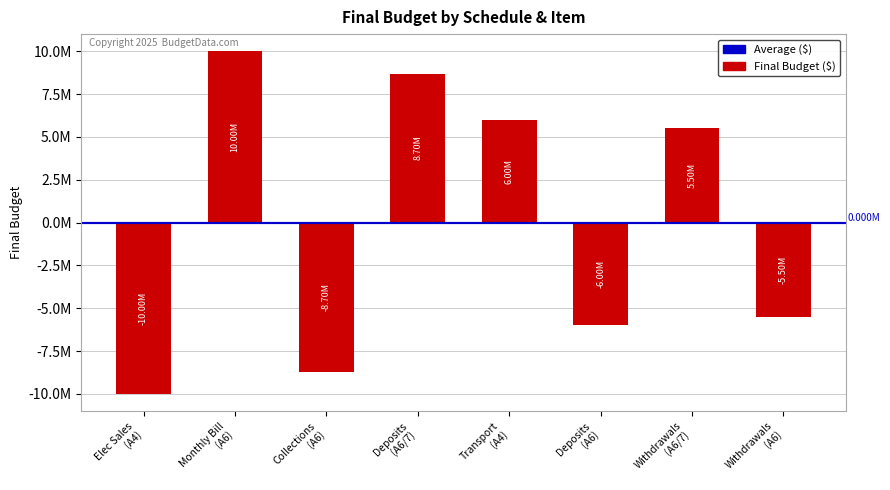

List the labels in order of value, largest first.

Monthly Bill
(A6), Deposits
(A6/7), Transport
(A4), Withdrawals
(A6/7), Withdrawals
(A6), Deposits
(A6), Collections
(A6), Elec Sales
(A4)